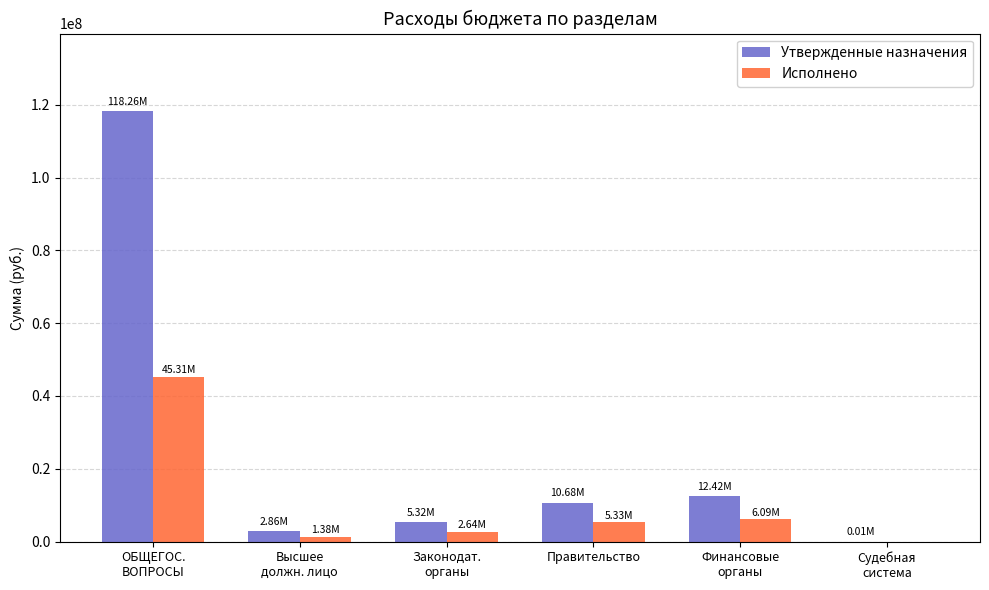

How many groups of bars are there?

6